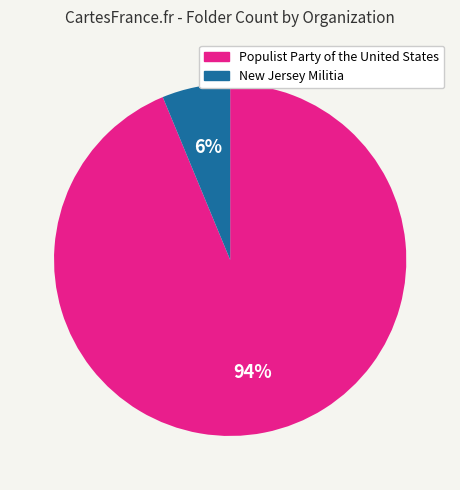

To the nearest percent, what is the average slice percentage?

50%